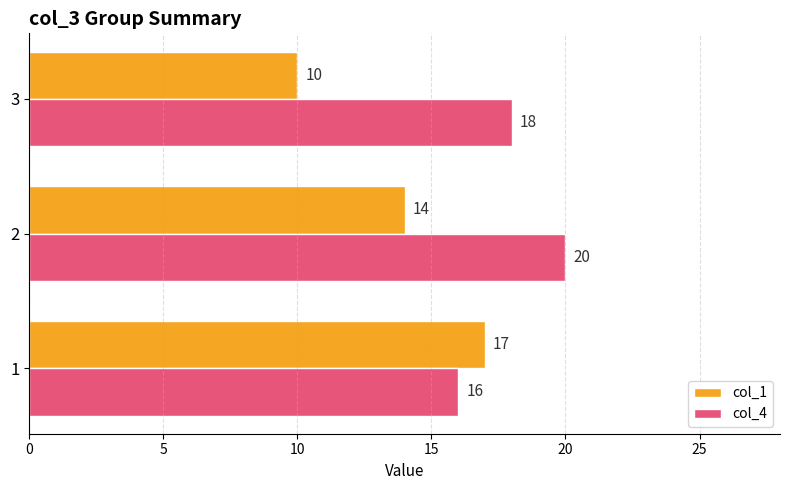

Between 1 and 3, which series saw the biggest shift?

col_1